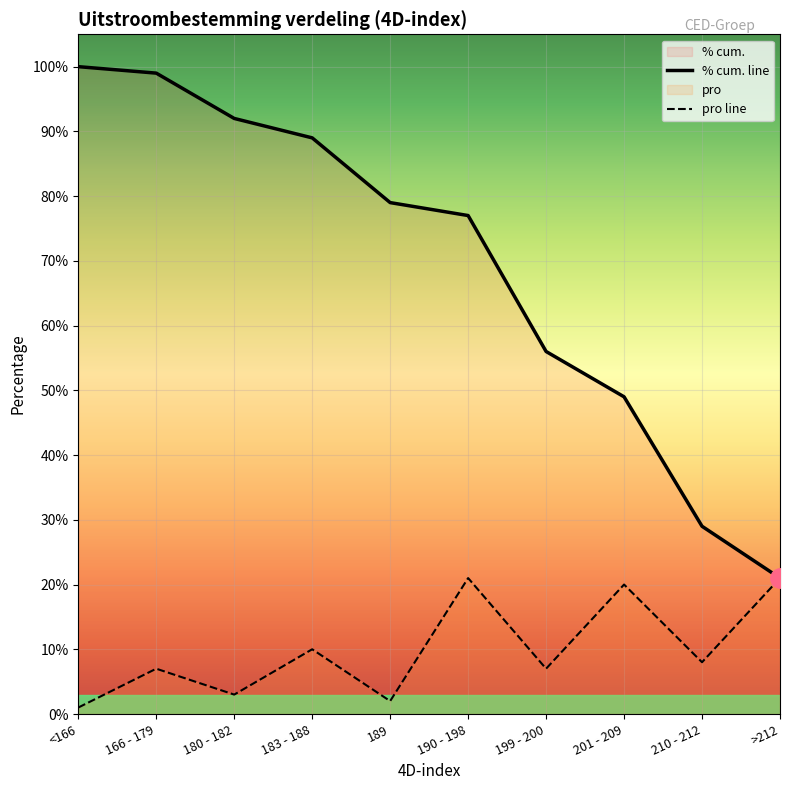

Reading left to right, what are all the values shown in this chart?

pro: <166=0.0	166 - 179=0.1	180 - 182=0.0	183 - 188=0.1	189=0.0	190 - 198=0.2	199 - 200=0.1	201 - 209=0.2	210 - 212=0.1	>212=0.2
% cum.: <166=1.0	166 - 179=1.0	180 - 182=0.9	183 - 188=0.9	189=0.8	190 - 198=0.8	199 - 200=0.6	201 - 209=0.5	210 - 212=0.3	>212=0.2